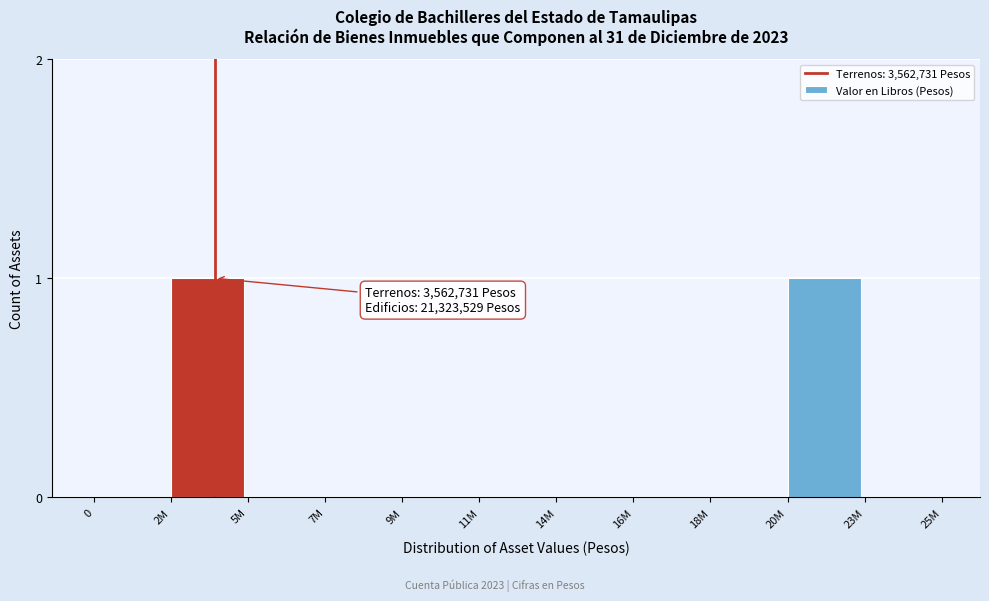

Reading left to right, extract all data points from this chart.

0=0	2M=1	5M=0	7M=0	9M=0	11M=0	14M=0	16M=0	18M=0	20M=1	23M=0